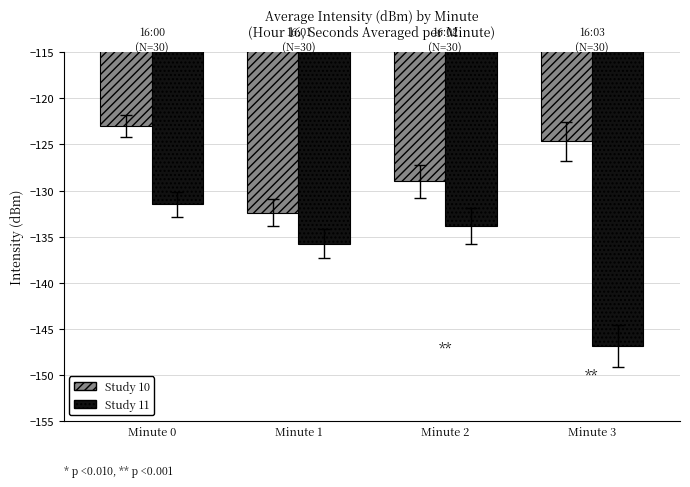

Reading left to right, extract all data points from this chart.

Study 10: Minute 0=-123.0	Minute 1=-132.4	Minute 2=-129.0	Minute 3=-124.6
Study 11: Minute 0=-131.5	Minute 1=-135.8	Minute 2=-133.9	Minute 3=-146.9